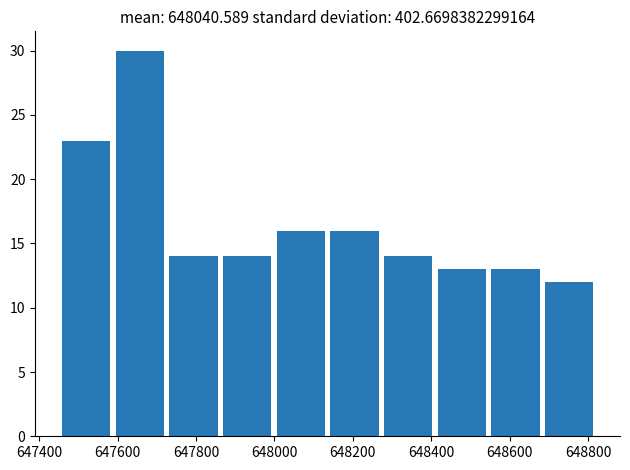

Reading left to right, transcribe this chart: for each bar, give the range it covers on the x-axis and its height. Neither the bar edges nor the heights are printed on the chart, so give them approximately, as read against the axes.

647460 to 647580: 23
647580 to 647720: 30
647720 to 647860: 14
647860 to 648000: 14
648000 to 648140: 16
648140 to 648280: 16
648280 to 648400: 14
648400 to 648540: 13
648540 to 648680: 13
648680 to 648820: 12